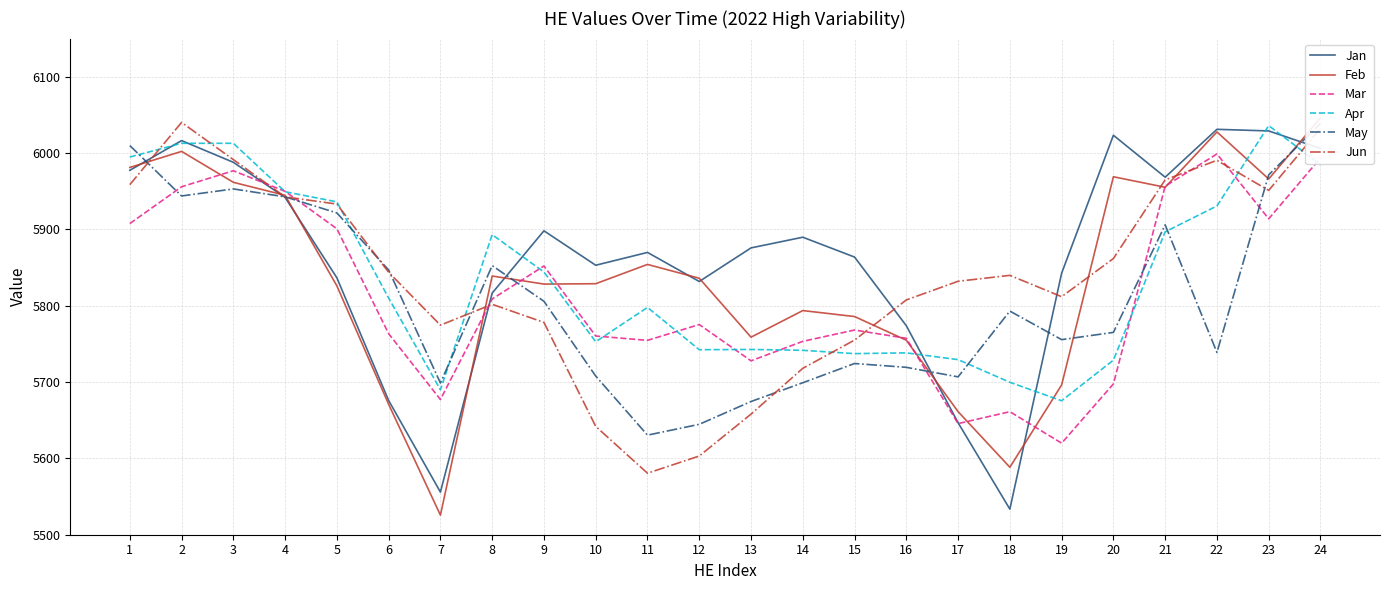

What is the difference between the second highest and second lowest values in the Jun series?

429.2